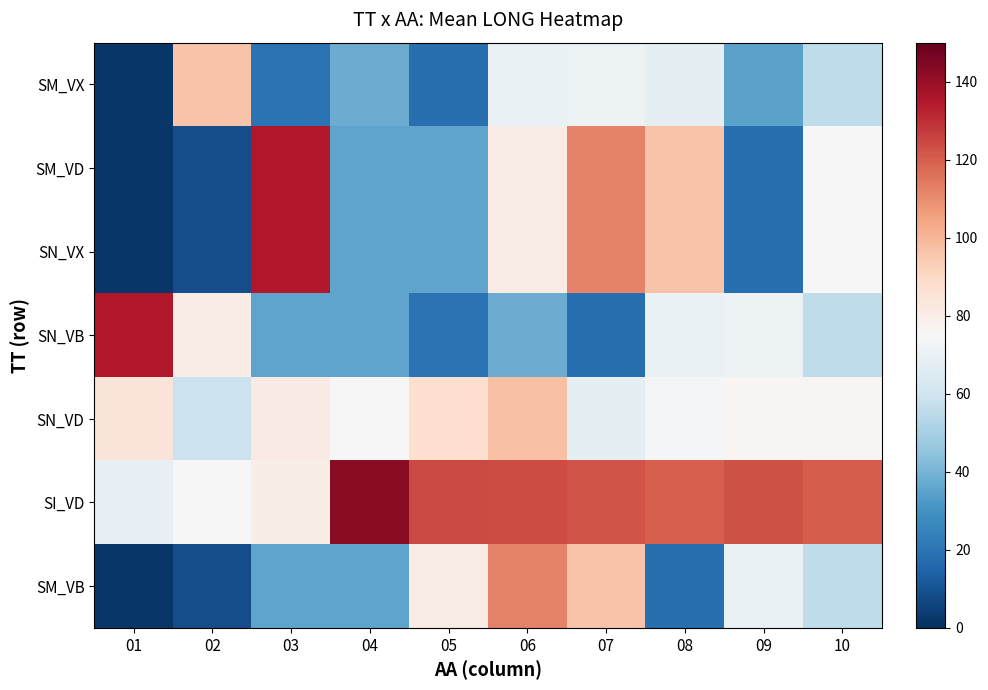

Reading right to left, extract all data points from this chart.

SM_VX: 10=56.2	09=34.9	08=67.7	07=70.9	06=69.9	05=18.4	04=37.8	03=19.9	02=96.6	01=2.1
SM_VD: 10=75.4	09=18.4	08=96.6	07=112.1	06=80.7	05=35.6	04=35.7	03=135.0	02=8.5	01=2.1
SN_VX: 10=75.4	09=18.4	08=96.6	07=112.1	06=80.7	05=35.6	04=35.7	03=135.0	02=8.5	01=2.1
SN_VB: 10=56.2	09=70.9	08=69.9	07=18.4	06=37.8	05=19.9	04=35.6	03=35.7	02=80.7	01=135.0
SN_VD: 10=76.4	09=76.3	08=73.7	07=67.5	06=96.7	05=87.6	04=74.9	03=81.4	02=58.6	01=84.9
SI_VD: 10=120.5	09=122.8	08=119.9	07=122.4	06=124.0	05=124.5	04=142.9	03=80.2	02=75.4	01=69.0
SM_VB: 10=56.2	09=69.9	08=18.4	07=96.6	06=112.1	05=80.7	04=35.6	03=35.7	02=8.5	01=2.1